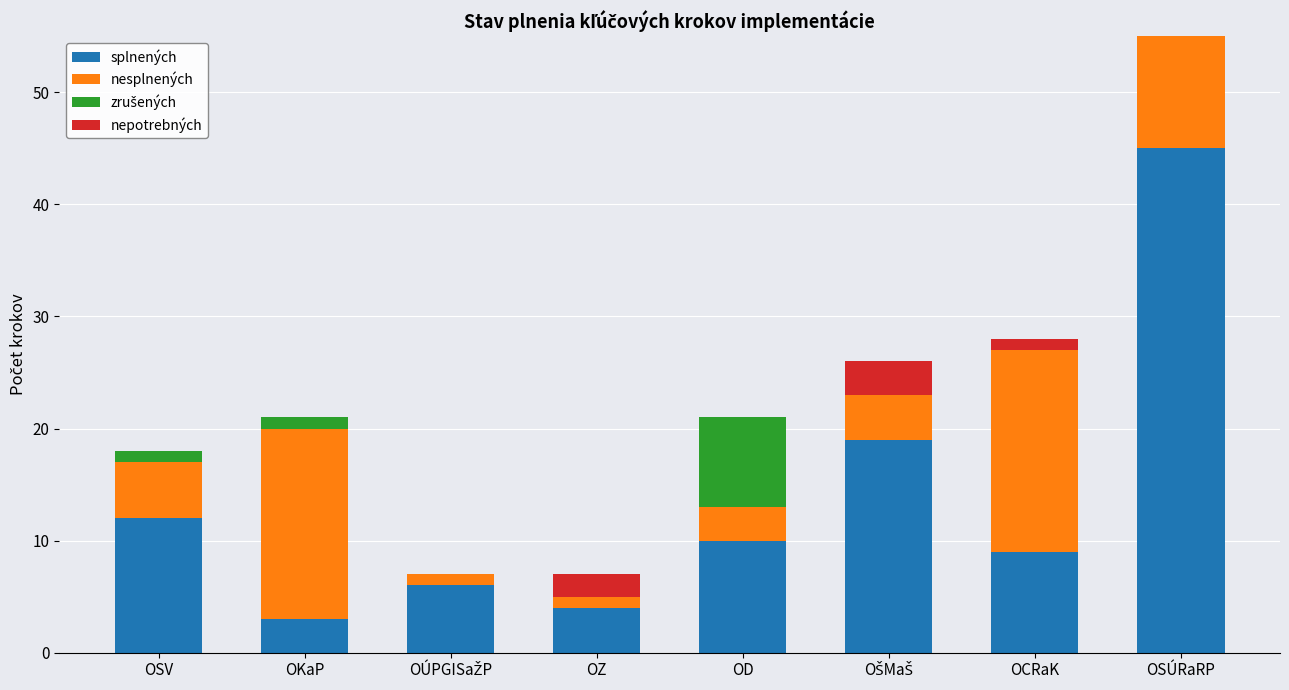

What is the sum of all splnených values?

108